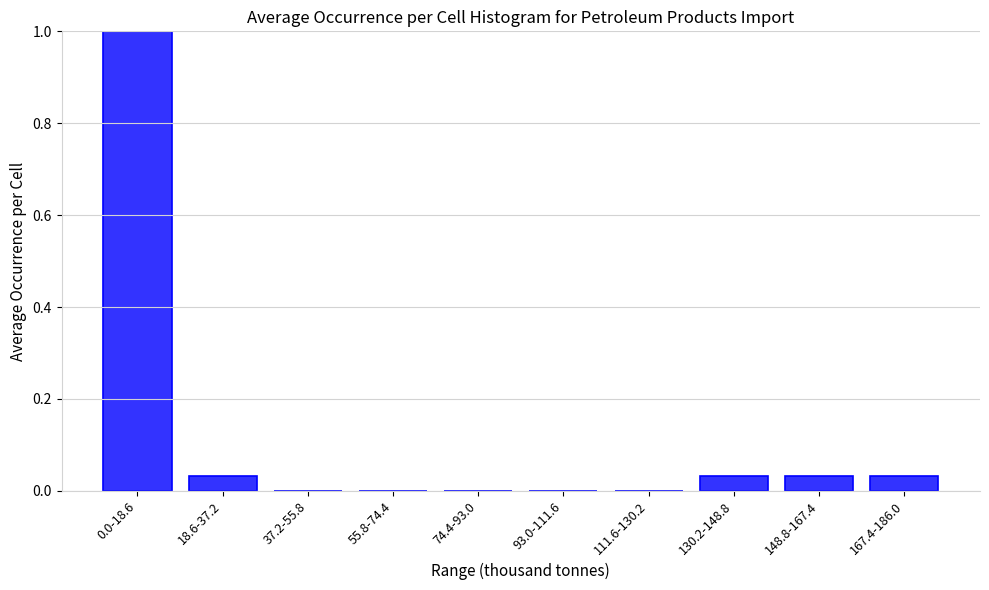

What is the greatest value displayed?

1.0